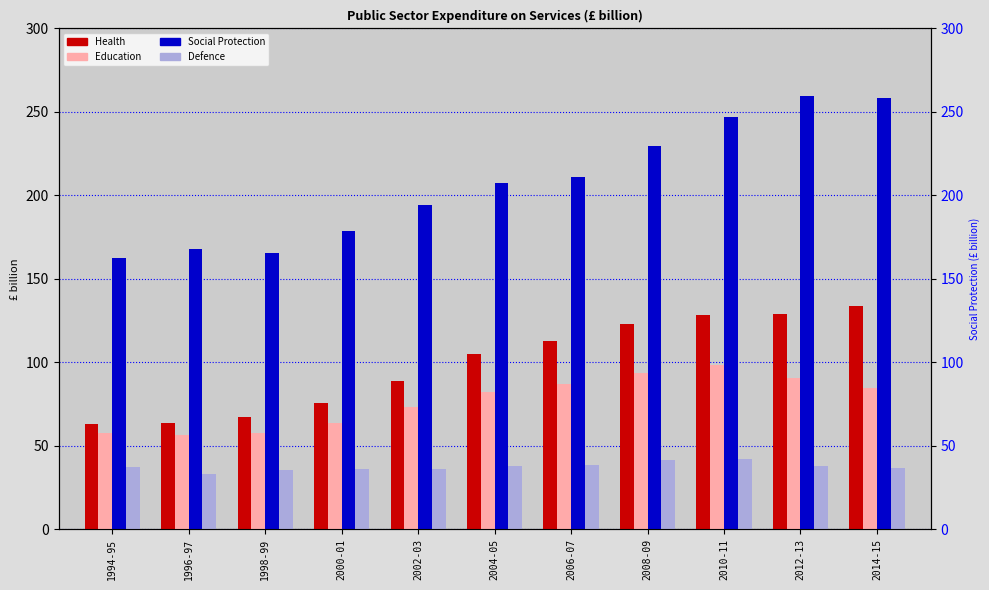

What is the smallest value displayed?

32.8